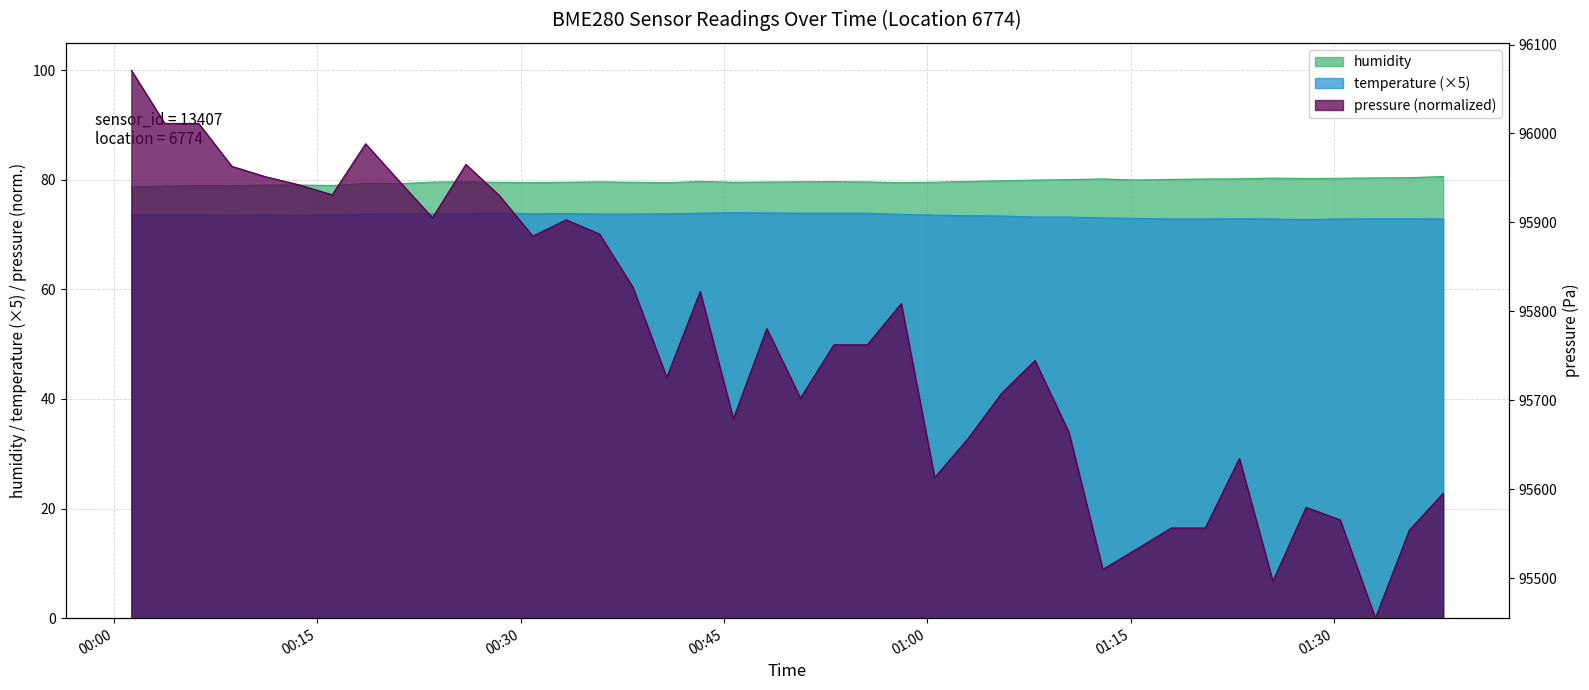

At which category does humidity reach its first local peak?

00:06